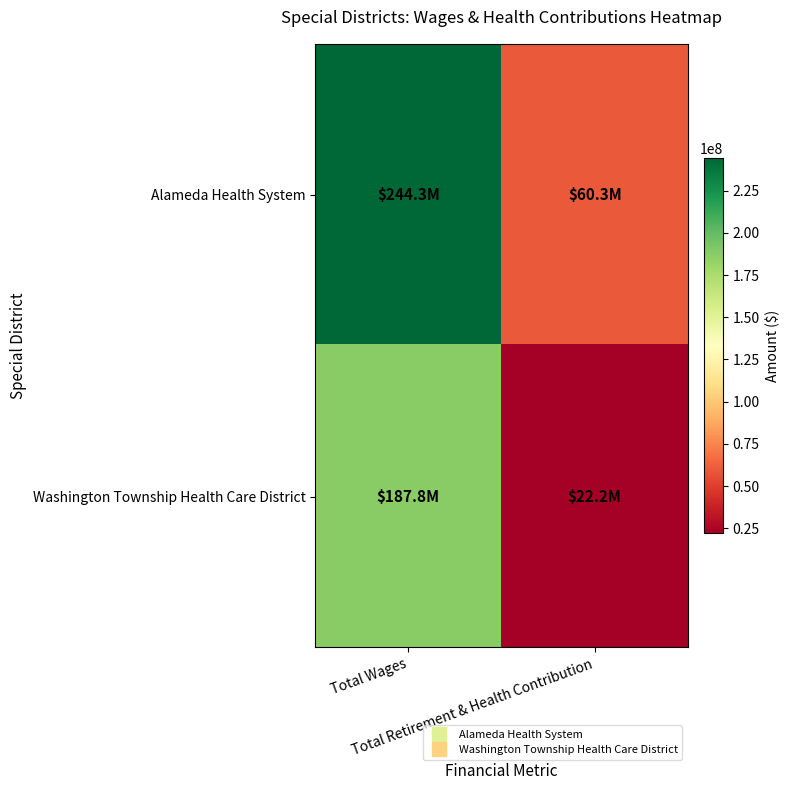

List the series in order of their overall mean, highest first.

Alameda Health System, Washington Township Health Care District